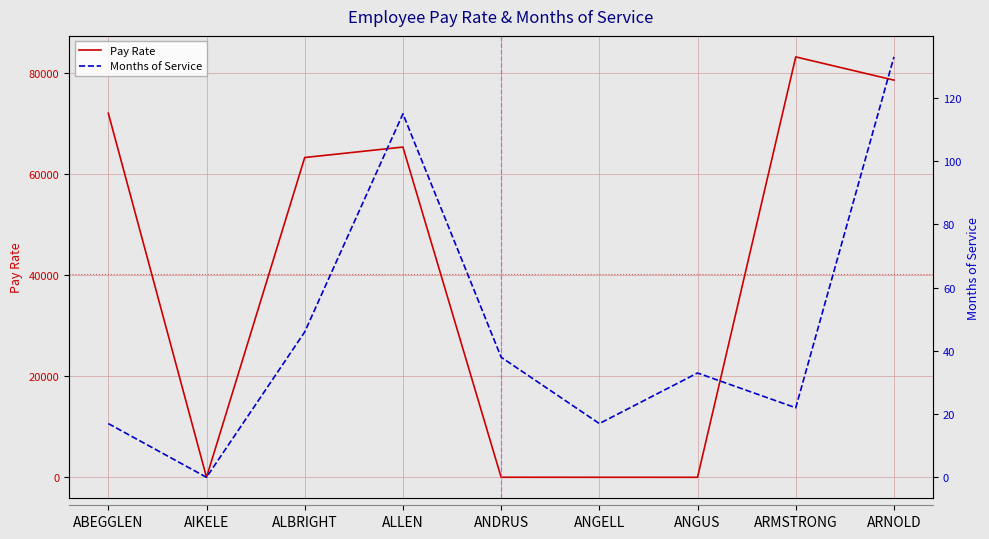

True or false: Pay Rate has a value of 33687.5 at ARMSTRONG.

False